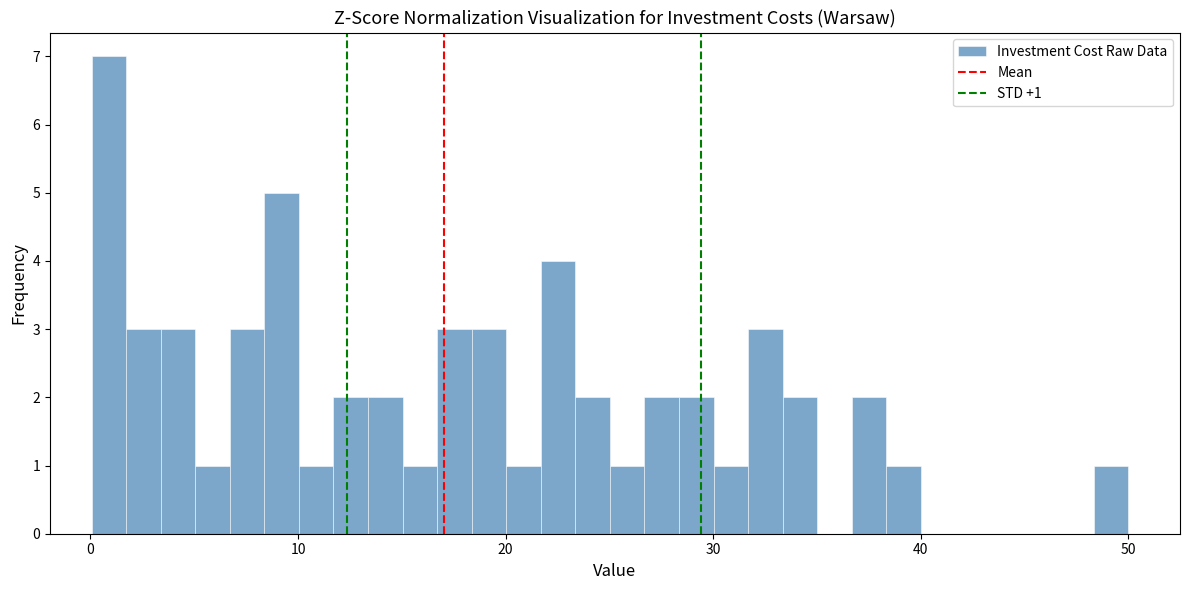

Read against the x-axis, roughly where is the centre of the tallest bar?

1